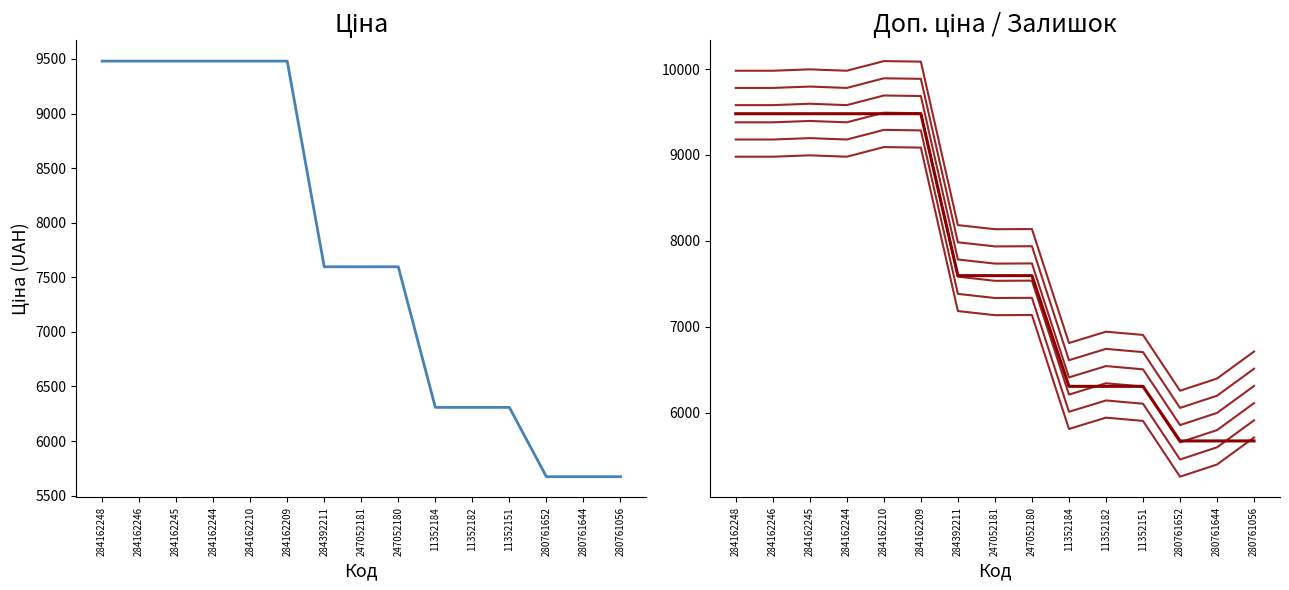

At which category is the sum across all series the highest?

284162248